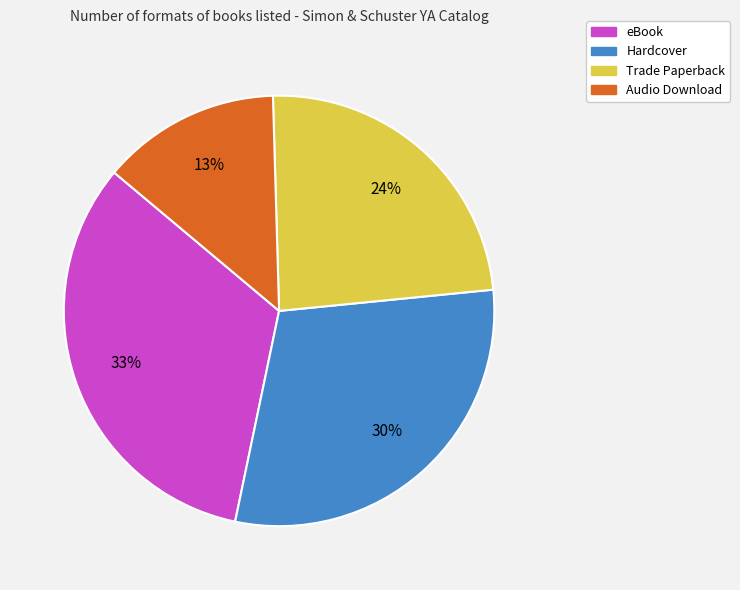

To the nearest percent, what is the average slice percentage?

25%